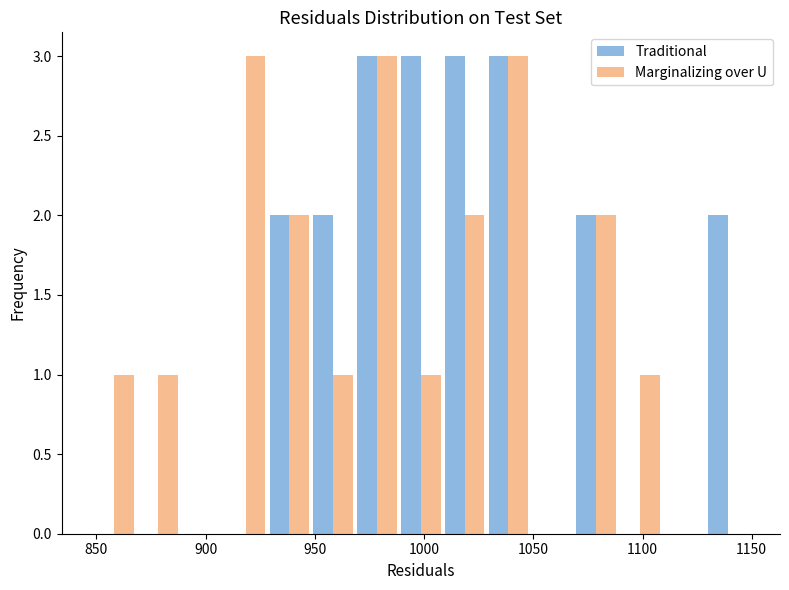

Reading left to right, transcribe this chart: for each range on the x-axis, give the height of each series' bar. Neither the bar edges nor the heights are printed on the chart, so give them approximately, as read against the axes.

850 to 870: Traditional=0	Marginalizing over U=1
870 to 890: Traditional=0	Marginalizing over U=1
890 to 910: Traditional=0	Marginalizing over U=0
910 to 930: Traditional=0	Marginalizing over U=3
930 to 950: Traditional=2	Marginalizing over U=2
950 to 970: Traditional=2	Marginalizing over U=1
970 to 990: Traditional=3	Marginalizing over U=3
990 to 1010: Traditional=3	Marginalizing over U=1
1010 to 1030: Traditional=3	Marginalizing over U=2
1030 to 1050: Traditional=3	Marginalizing over U=3
1050 to 1070: Traditional=0	Marginalizing over U=0
1070 to 1090: Traditional=2	Marginalizing over U=2
1090 to 1110: Traditional=0	Marginalizing over U=1
1110 to 1130: Traditional=0	Marginalizing over U=0
1130 to 1150: Traditional=2	Marginalizing over U=0